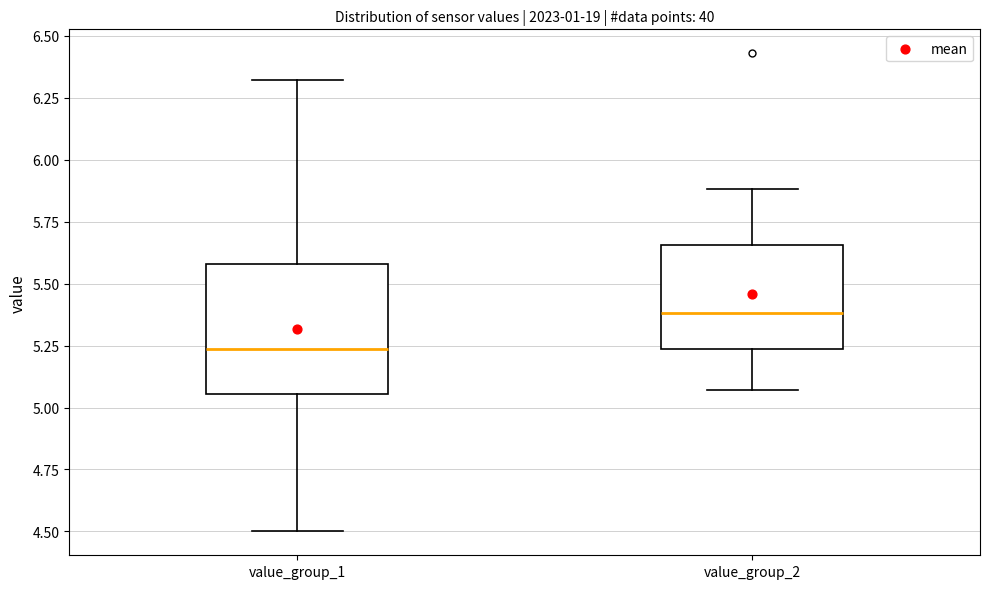

Where is the upper edge of the box for value_group_2 on the y-axis? The values are not printed on the chart, so give them approximately, as read against the axis.

5.65